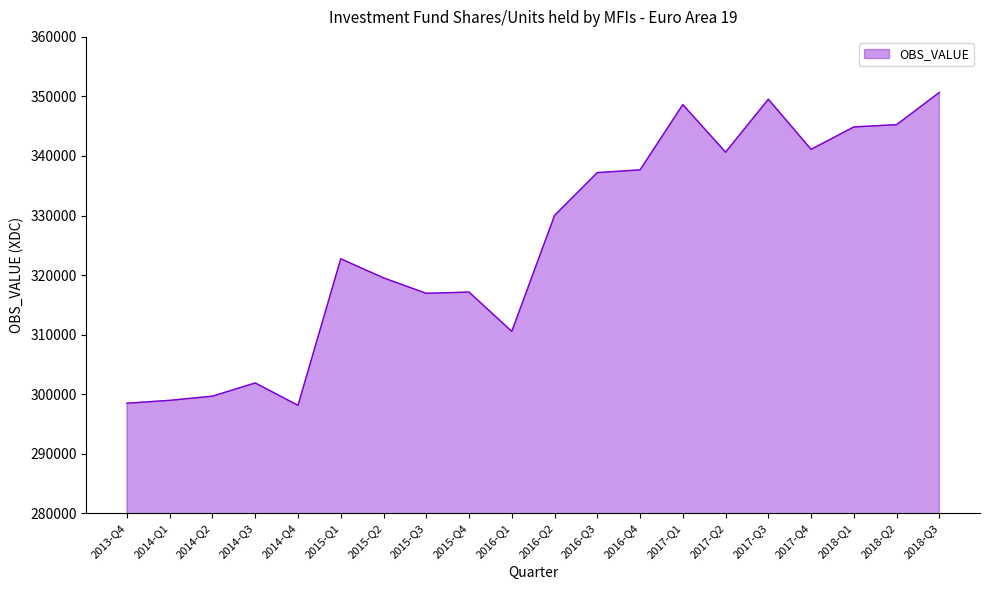

Is it true that the value at 2016-Q4 is 337668.3?

True